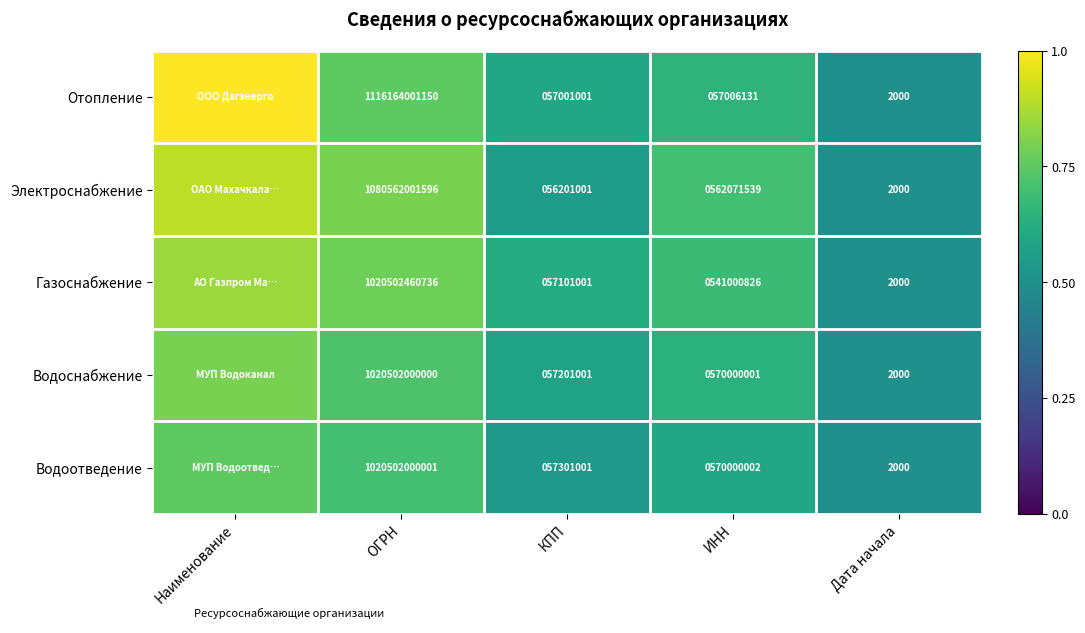

What is the highest value of the Отопление series?

1.0